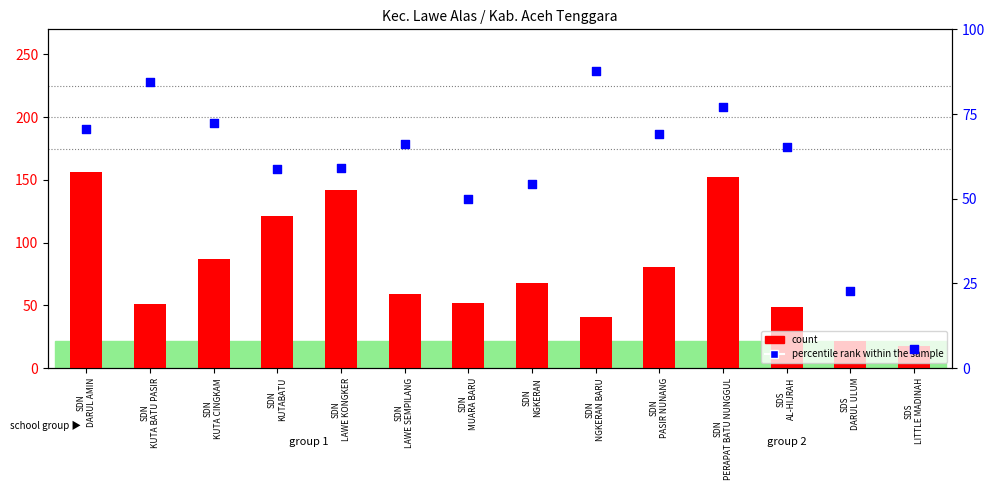

At how many categories does at least one series exceed 42?

12